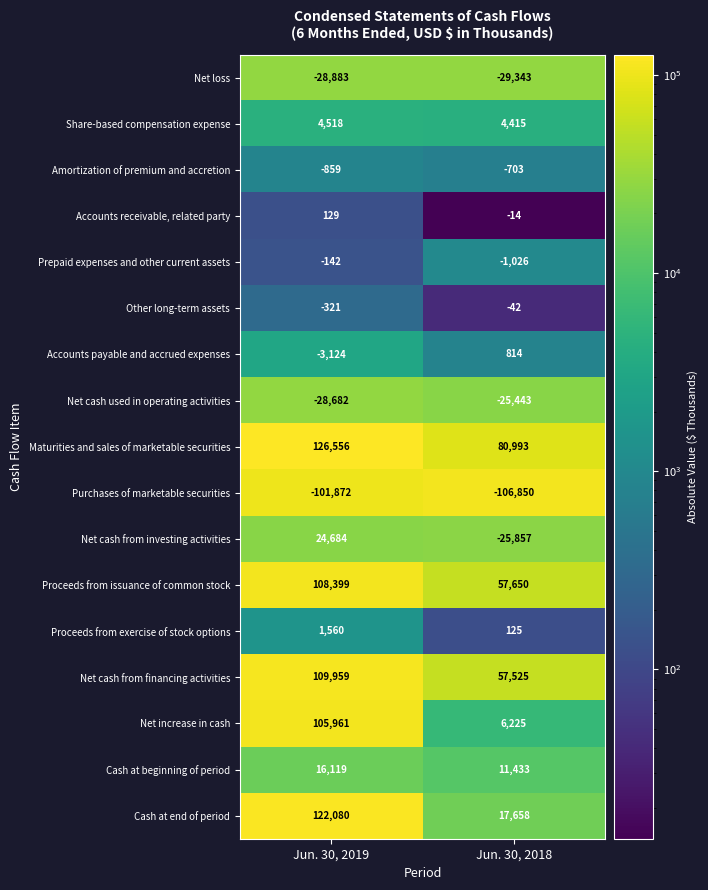

What is the approximate value of Proceeds from issuance of common stock at Jun. 30, 2018?

57650